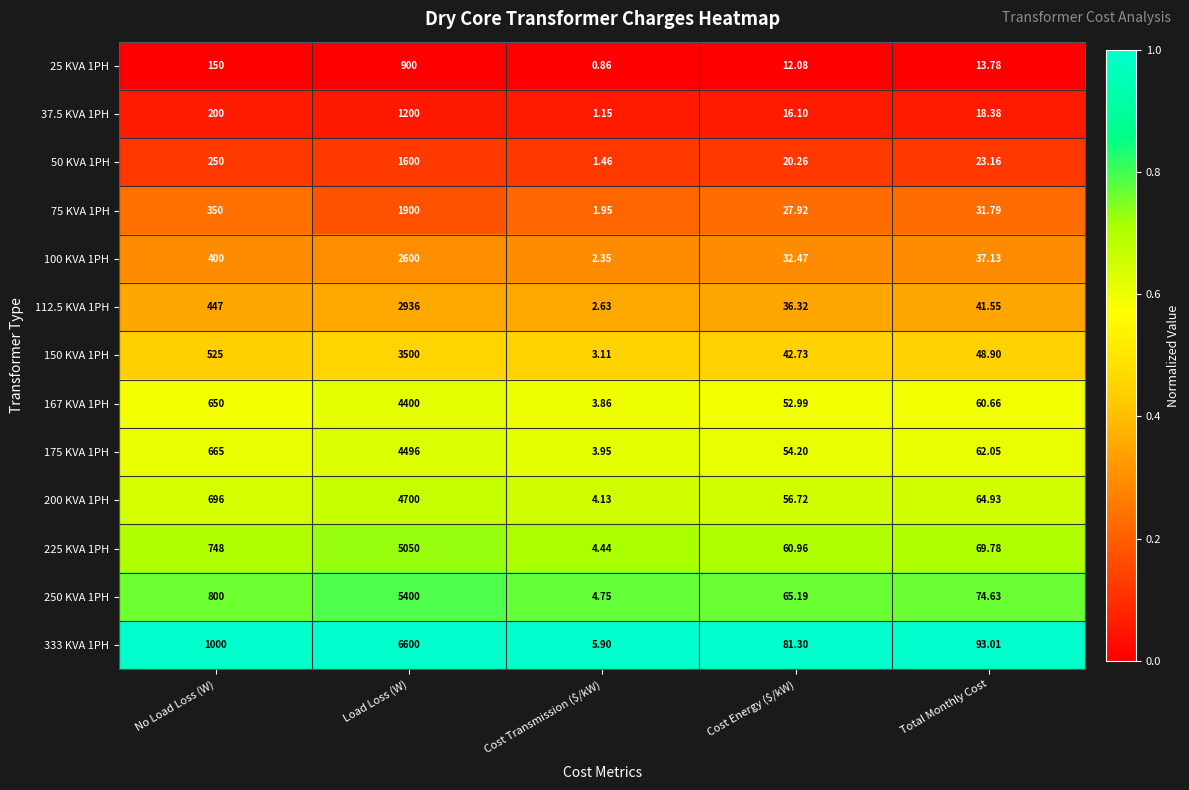

Is the value of 100 KVA 1PH at Total Monthly Cost greater than the value of 75 KVA 1PH at Total Monthly Cost?

Yes